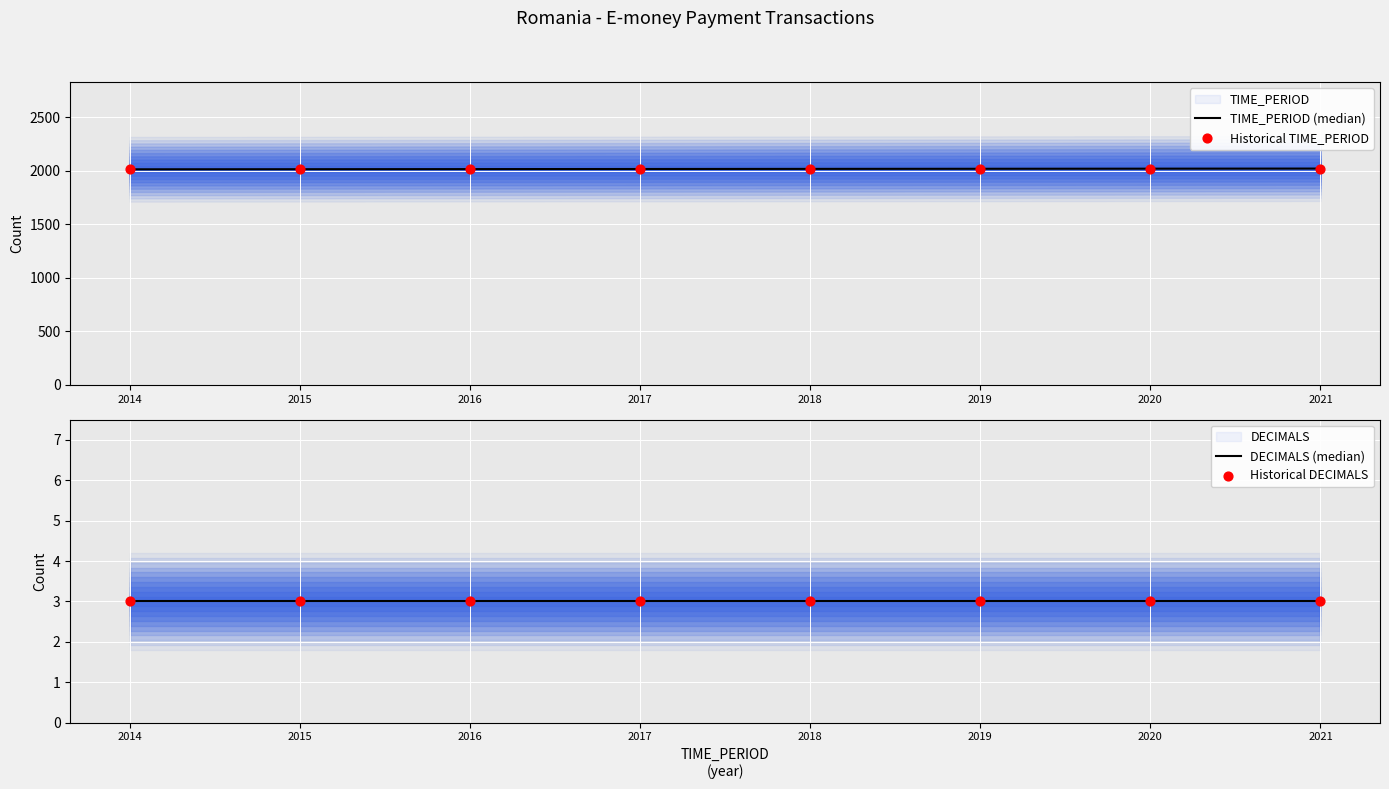

Which series has the widest spread of Y values?

TIME_PERIOD (median)